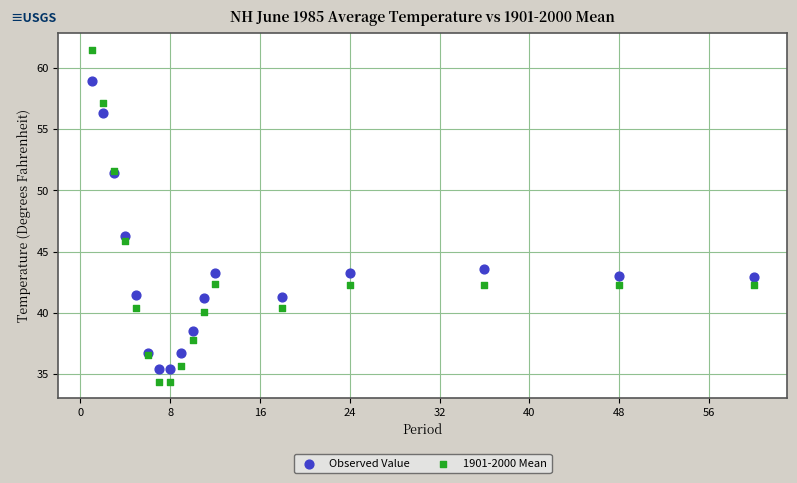

Which series has the widest spread of Y values?

1901-2000 Mean